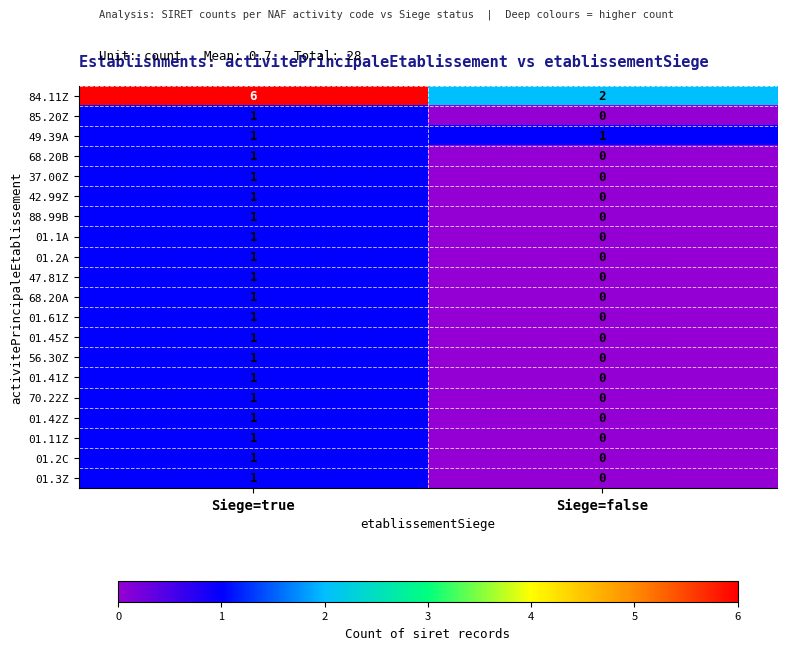

Which series changed the most between Siege=true and Siege=false?

84.11Z